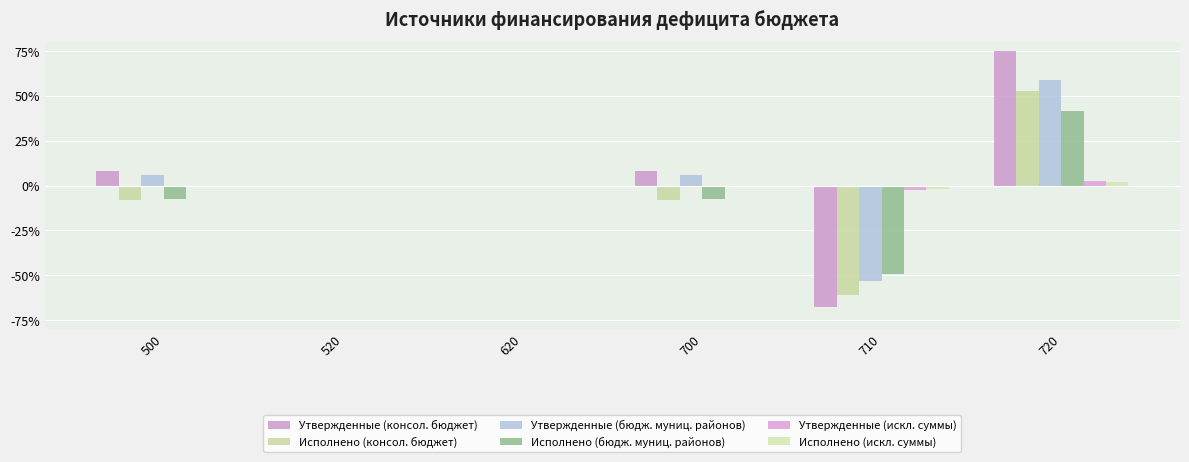

What is the value of the Исполнено (бюдж. муниц. районов) bar at the 4th from the left?

-7.7